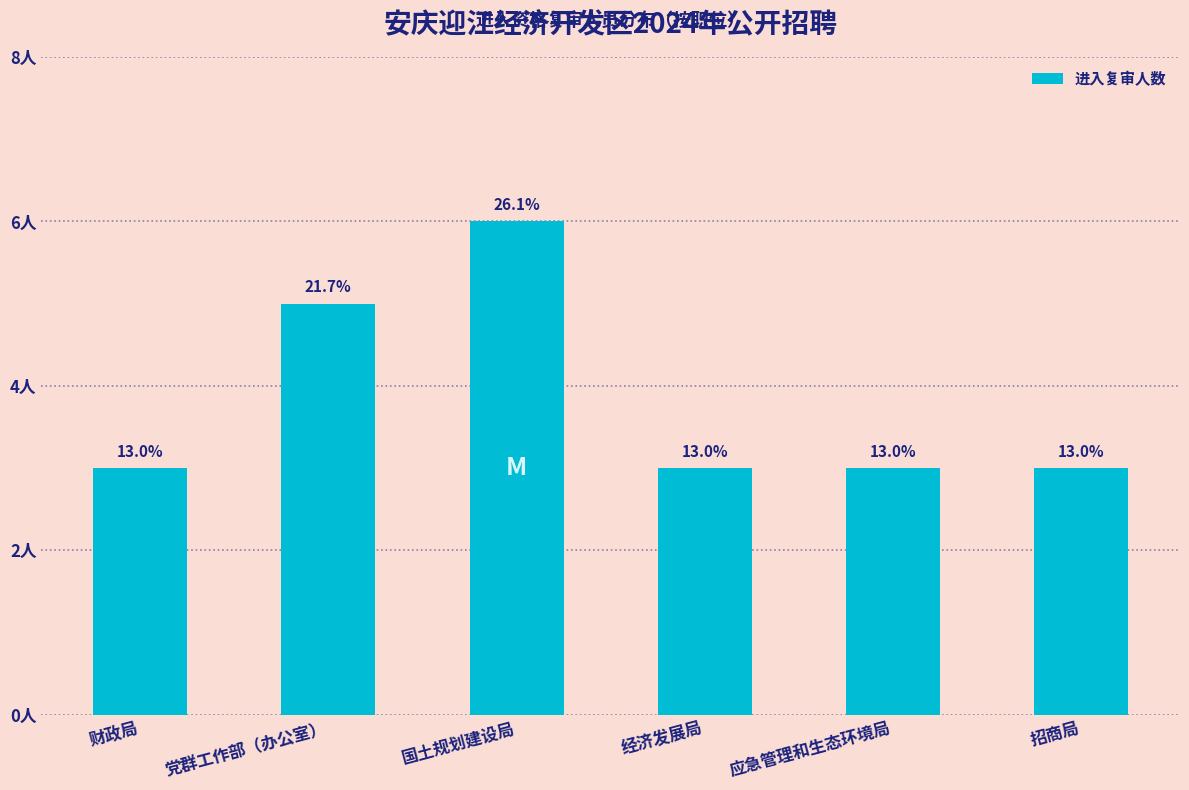

Are the bars horizontal?

No